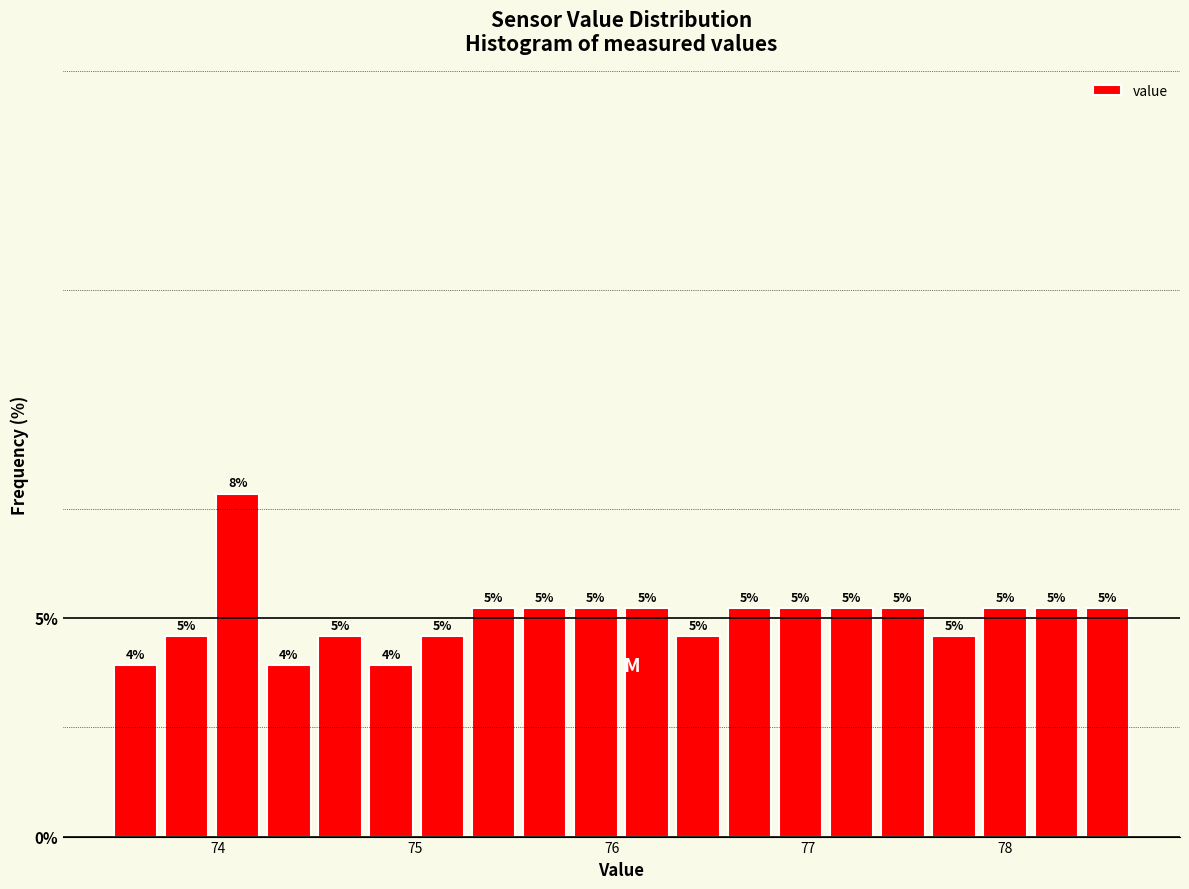

Around what value on the x-axis is the tallest bar? Give the approximate position of its centre, as read against the axis.

74.1